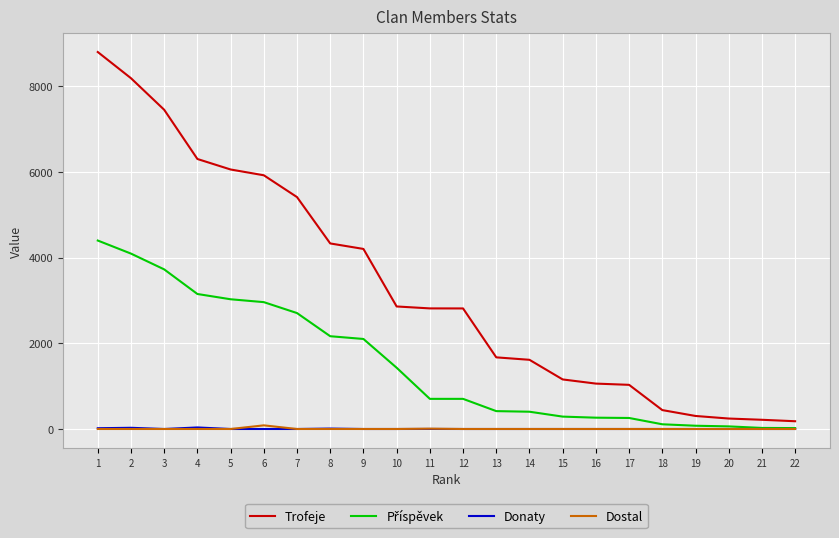

The value of Trofeje at 5 is 6053. True or false?

True